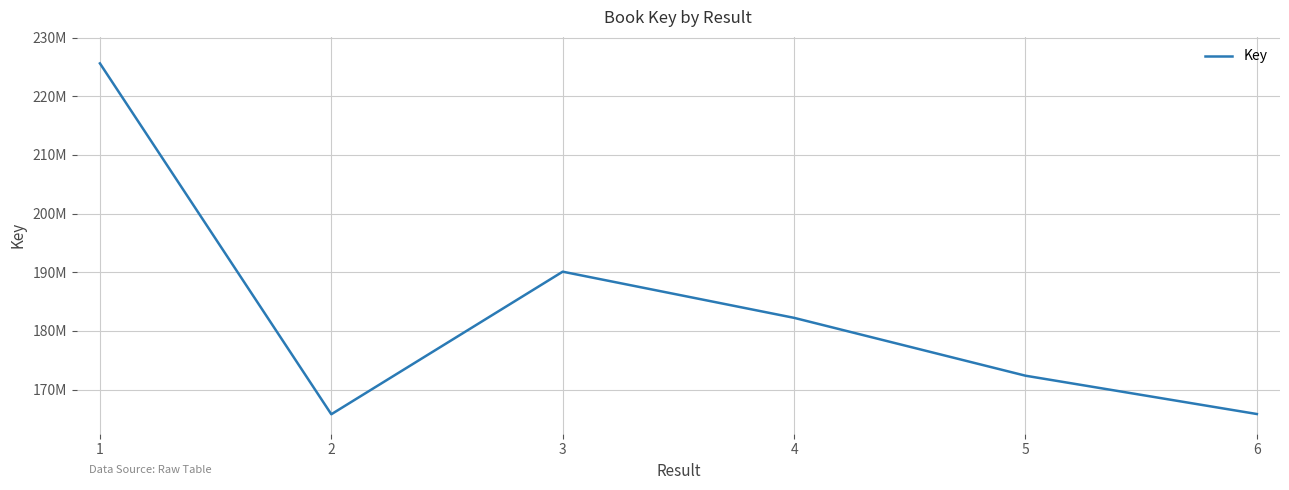

Which has a higher value, 1 or 6?

1